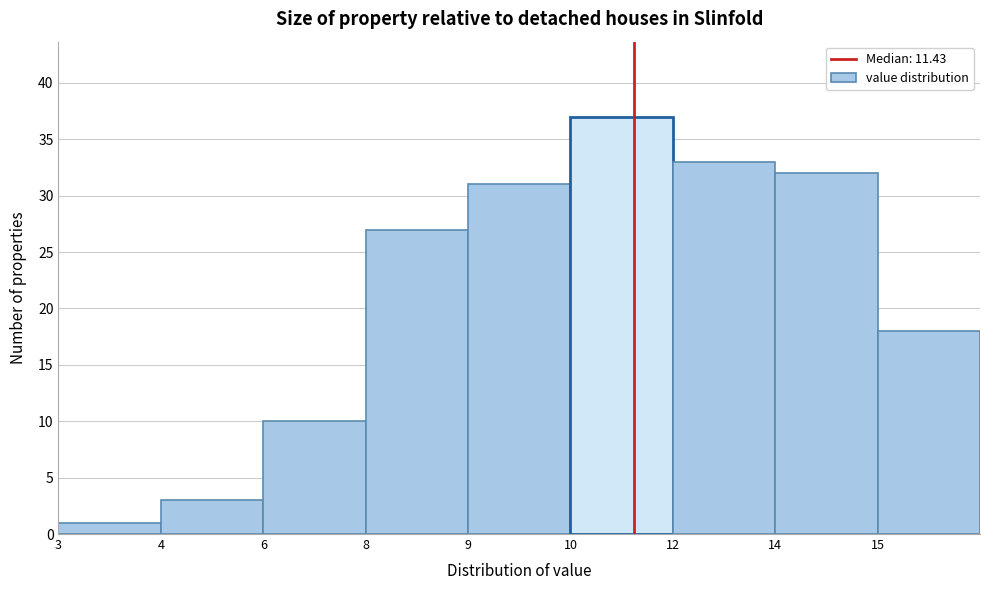

Reading left to right, list all the values displayed in this chart.

1	3	10	27	31	37	33	32	18